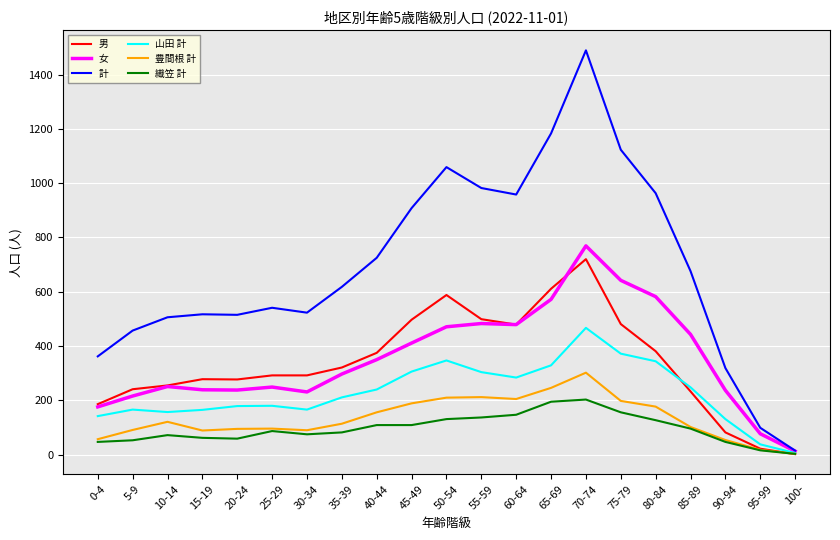

The value of 男 at 90-94 is 82. True or false?

True